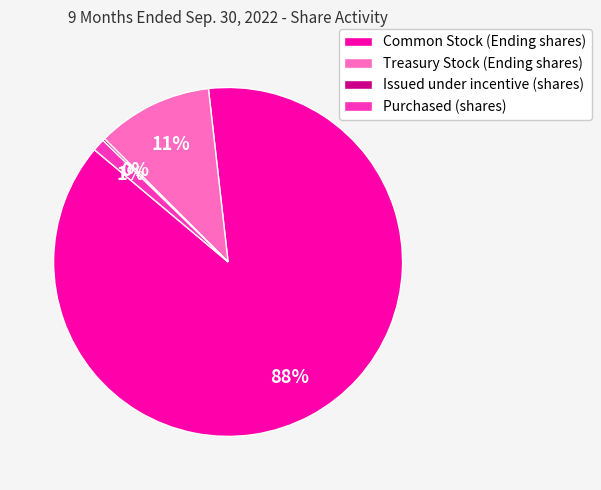

True or false: Treasury Stock (Ending shares) accounts for 11% of the total.

True